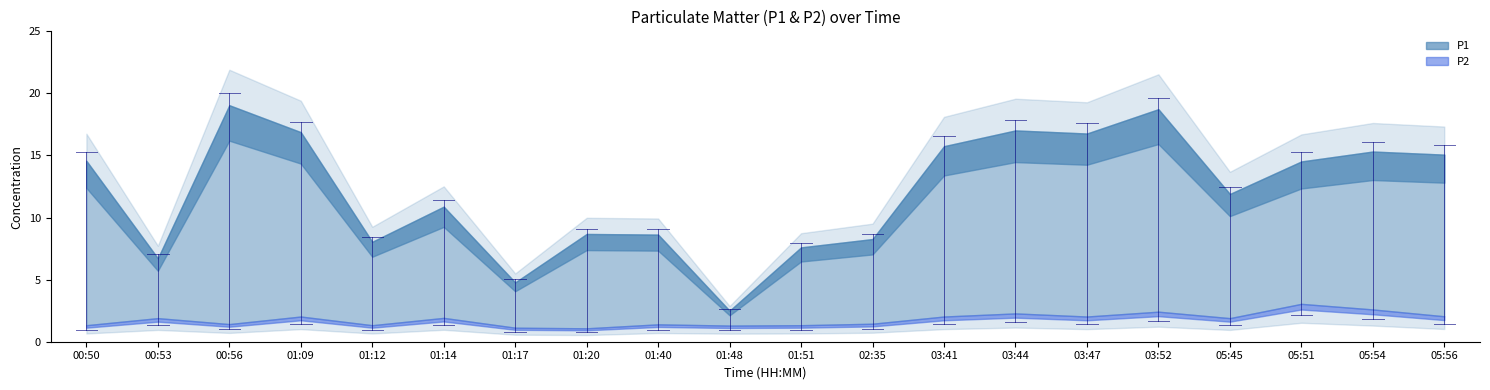

True or false: P1 and P2 intersect in this chart.

False